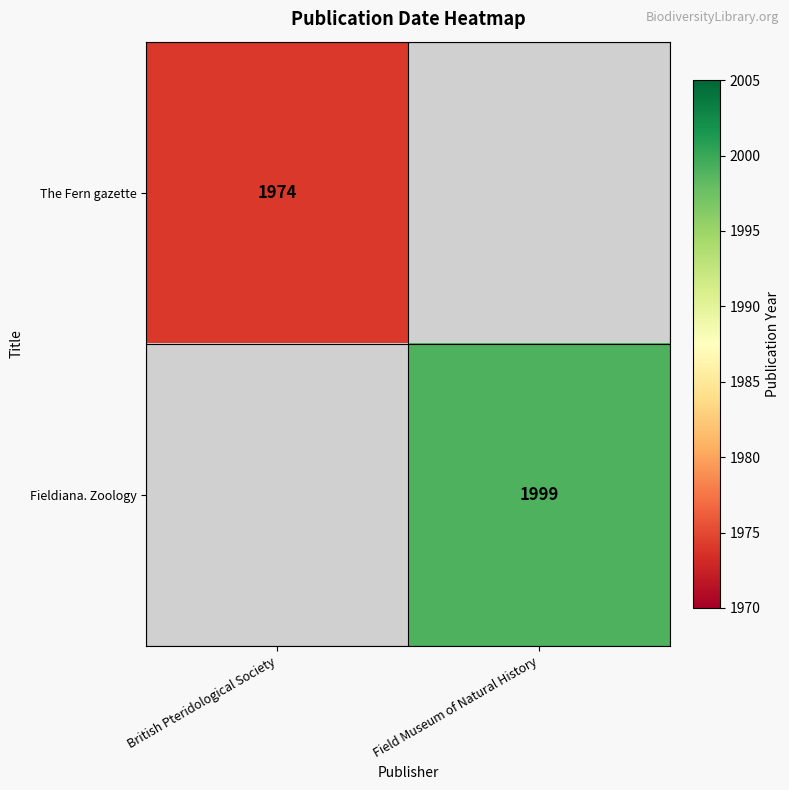

What is the total value across all series at Field Museum of Natural History?

1999